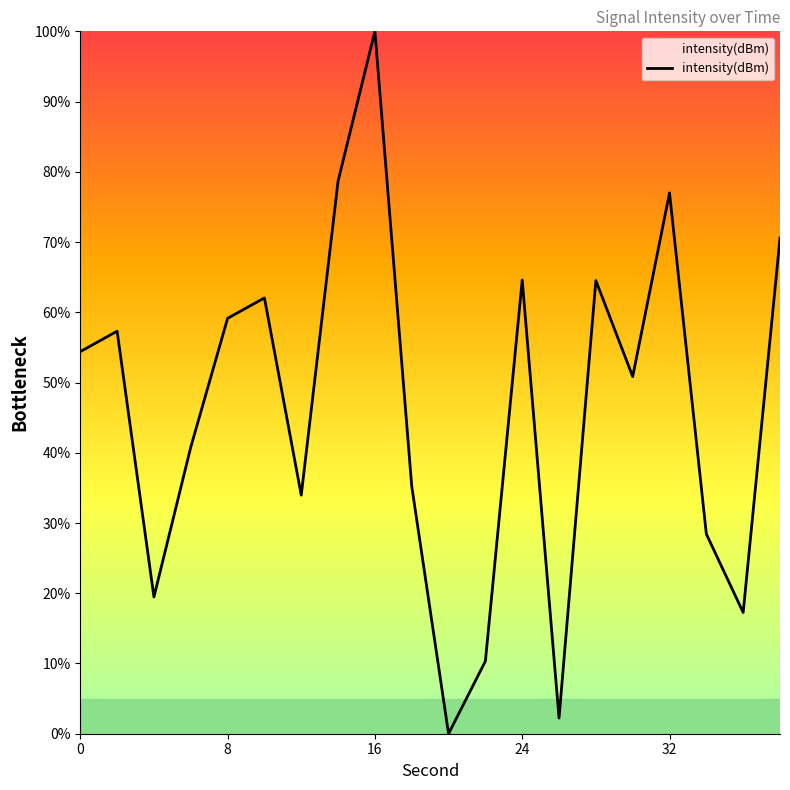

What is the difference between the maximum and minimum values?

100.0